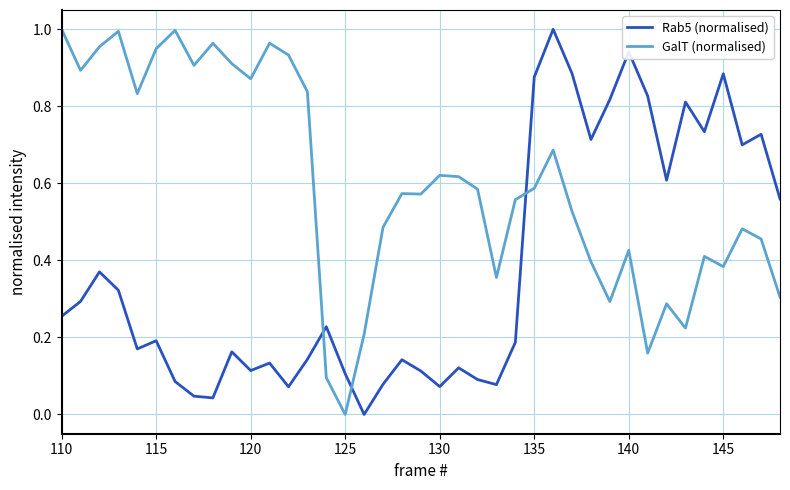

Which series has the largest total across all categories?

GalT (normalised)